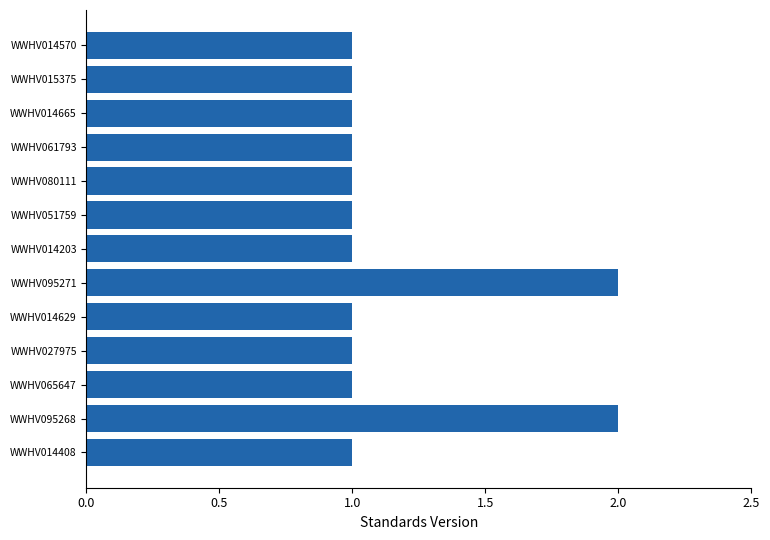

Reading bottom to top, extract all data points from this chart.

1	2	1	1	1	2	1	1	1	1	1	1	1